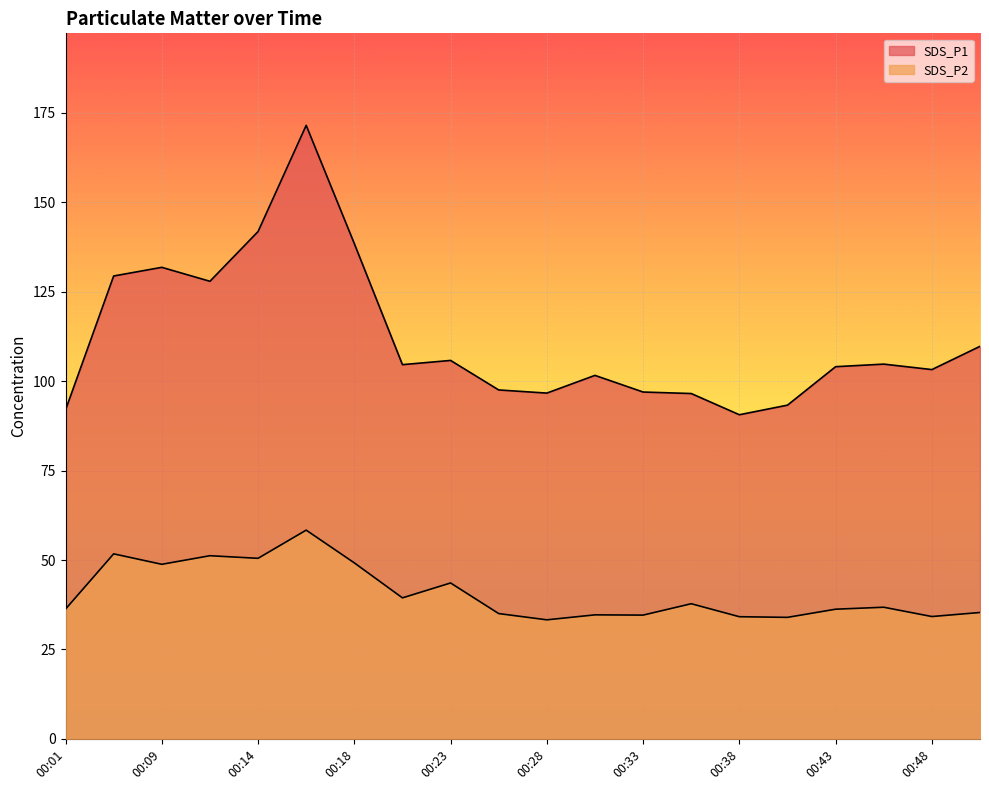

Which series has the largest total across all categories?

SDS_P1